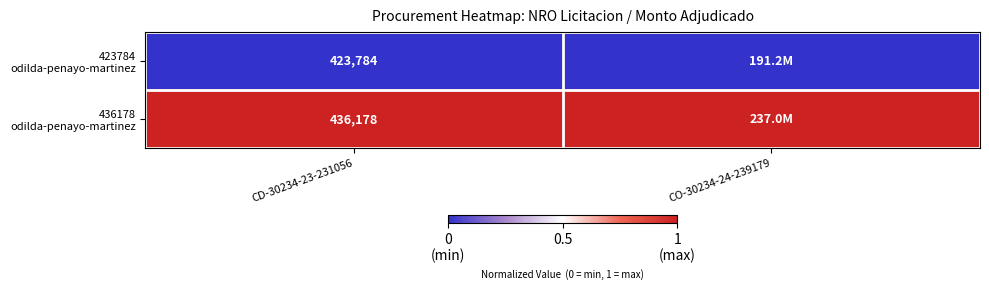

What is the difference between the highest and lowest values at CD-30234-23-231056?

12394